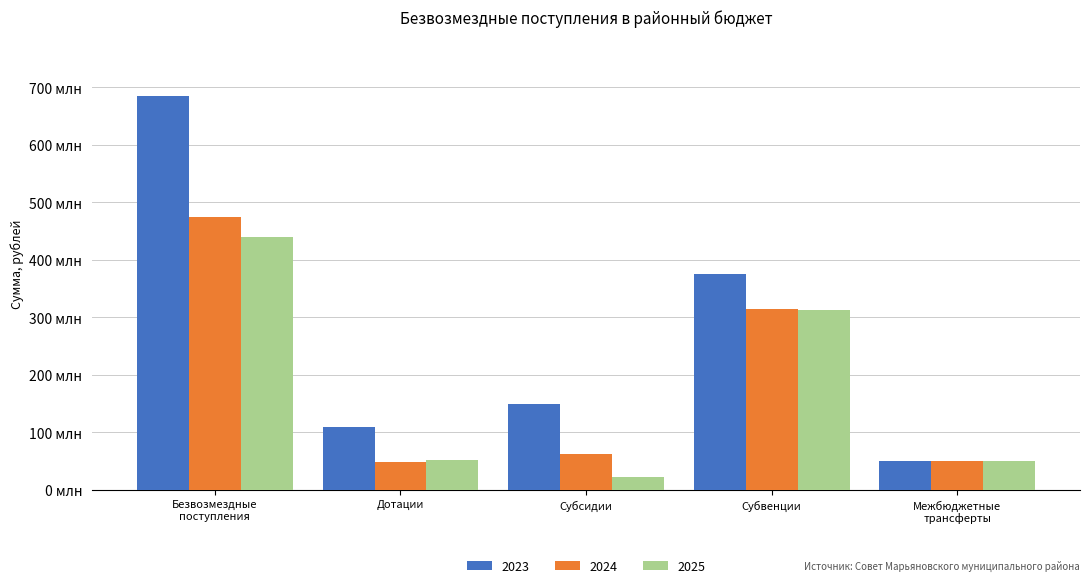

What are all the series names shown in the legend?

2023, 2024, 2025